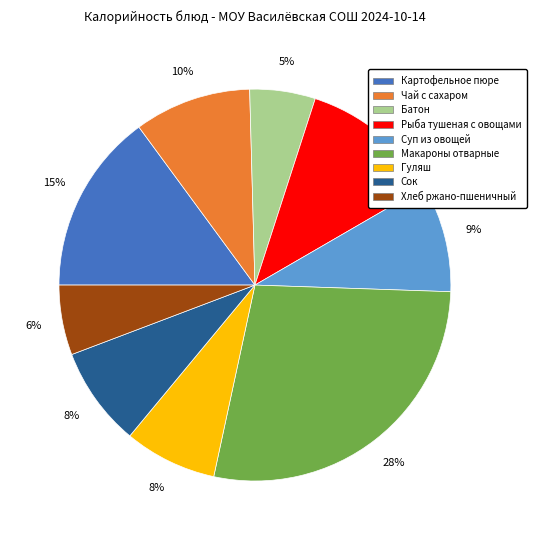

To the nearest percent, what is the average slice percentage?

11%